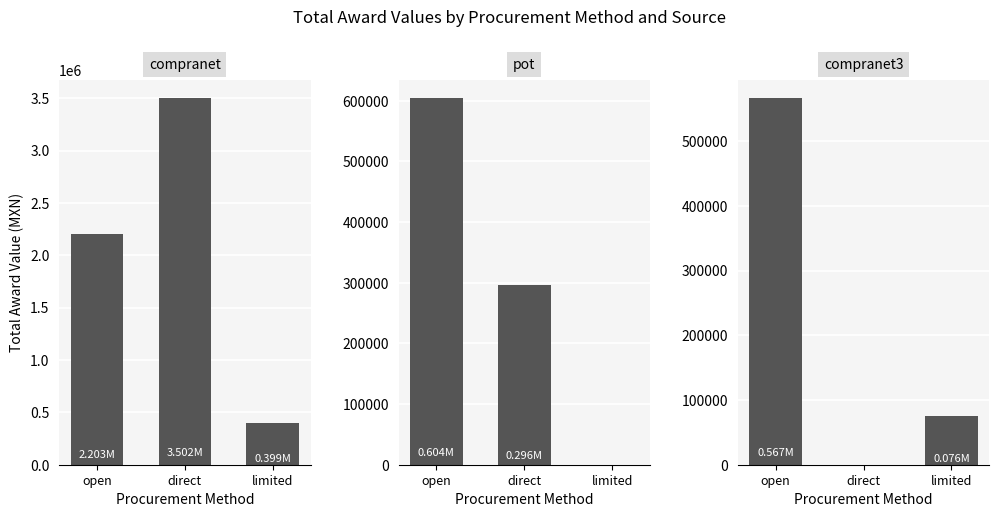

What is the value of the compranet3 bar at the 1st from the left?

567002.0